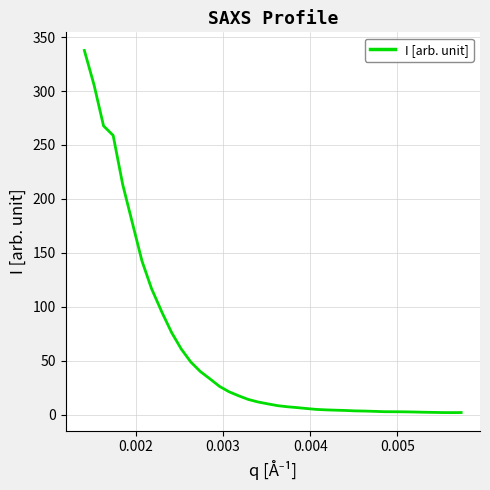

What is the maximum value shown in the chart?

337.6